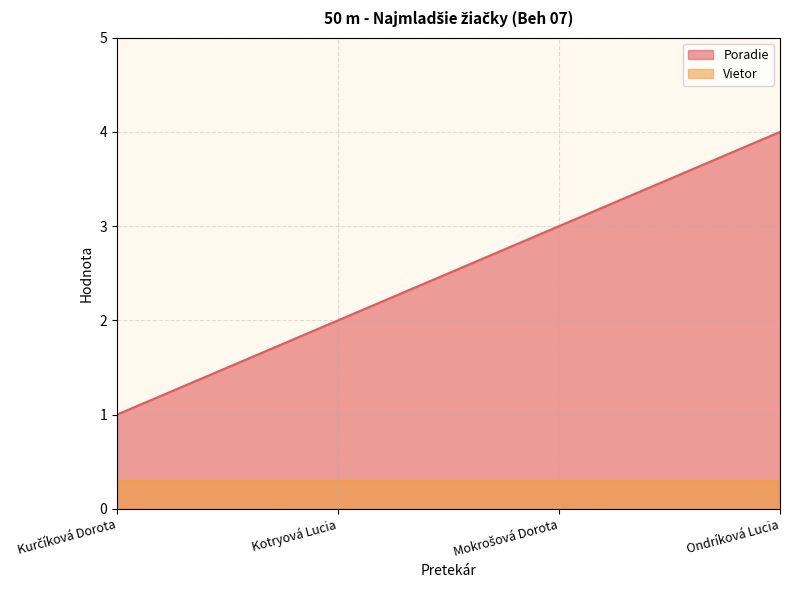

Which label corresponds to the smallest value in the chart?

Kurčíková Dorota